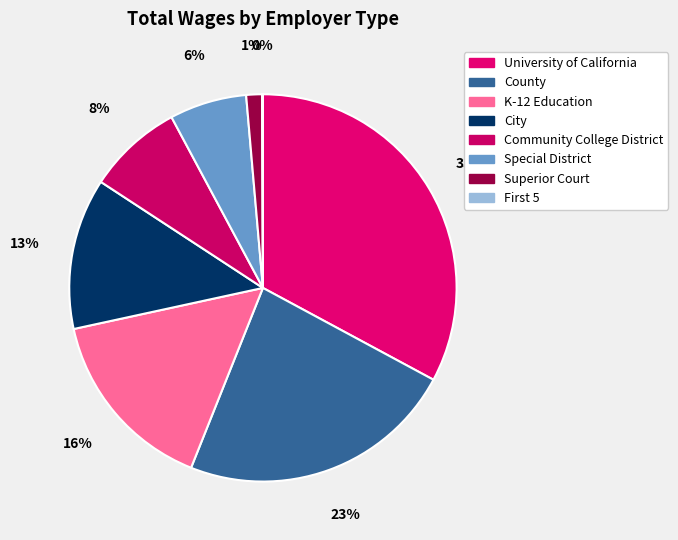

What is the ratio of the value at County to the value at City?

1.8